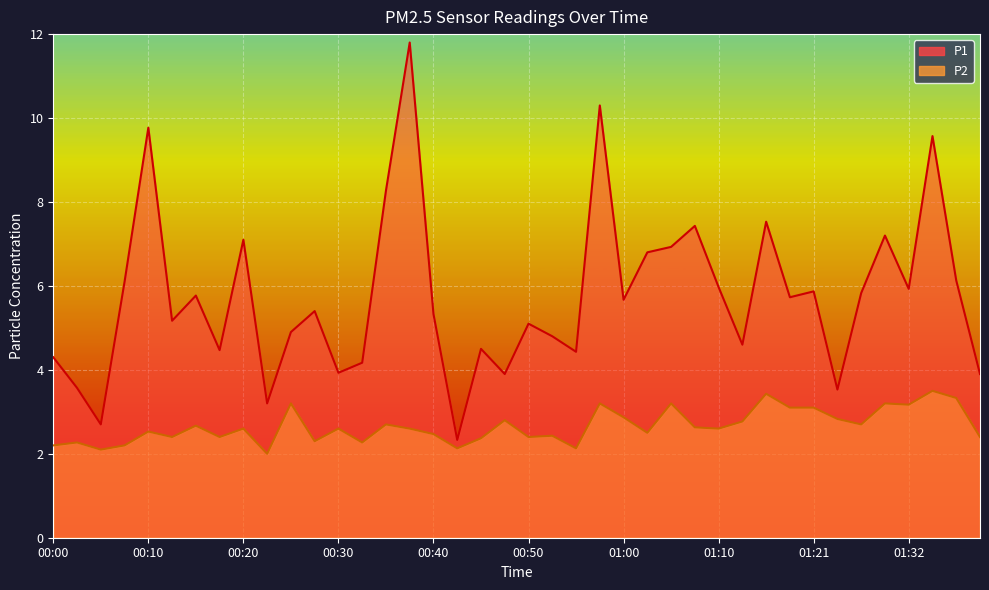

True or false: P2 and P1 cross at least once.

False